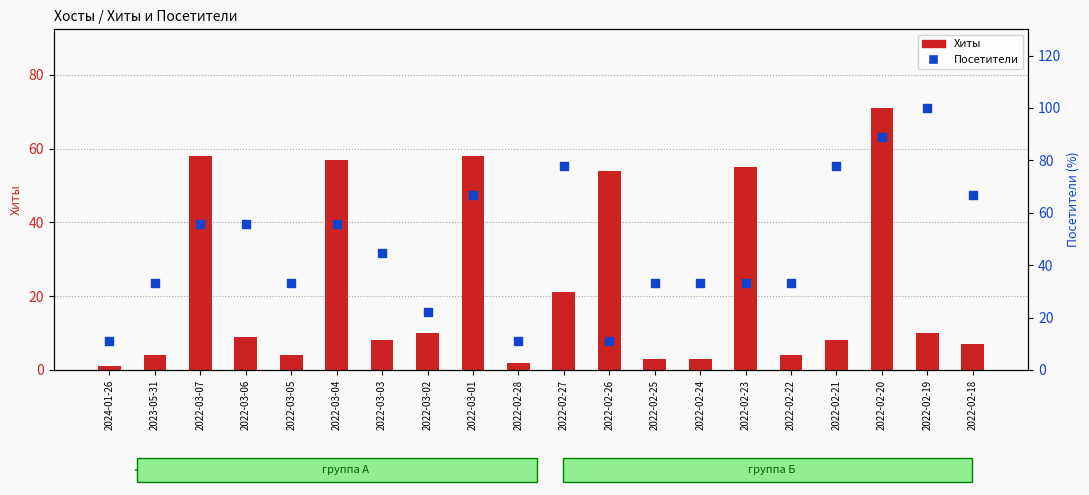

Which series has the largest Y range (max minus min)?

Посетители